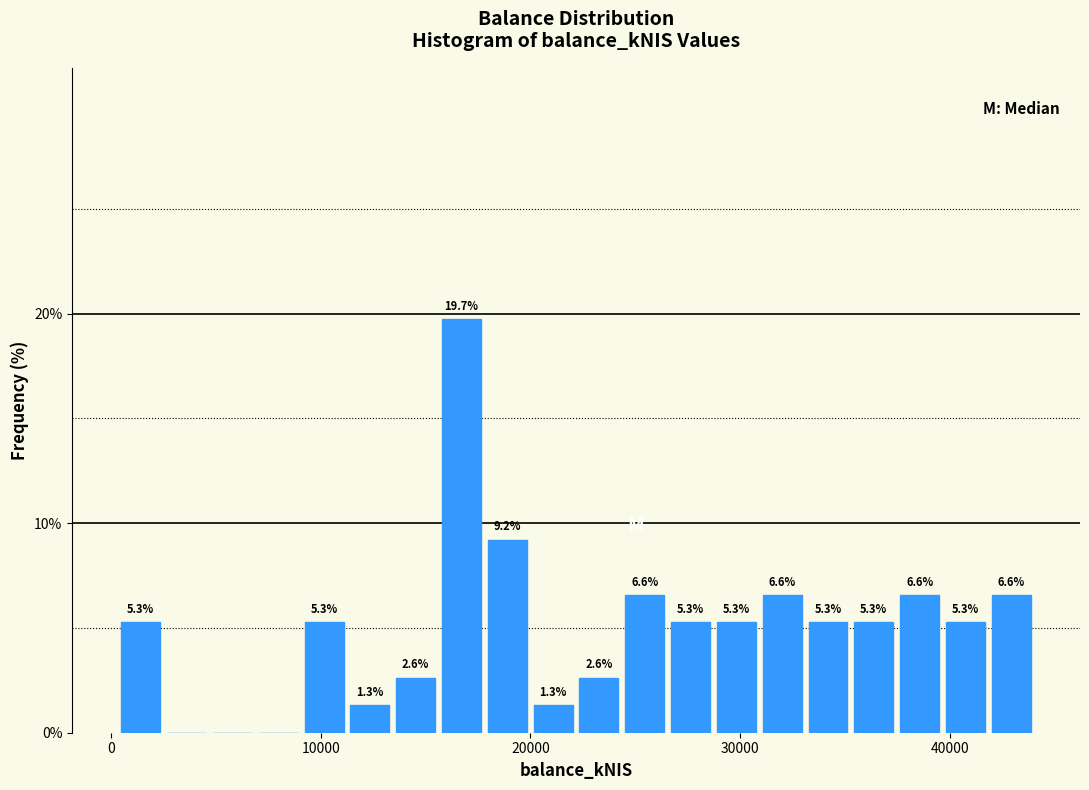

Around what value on the x-axis is the tallest bar? Give the approximate position of its centre, as read against the axis.

17000